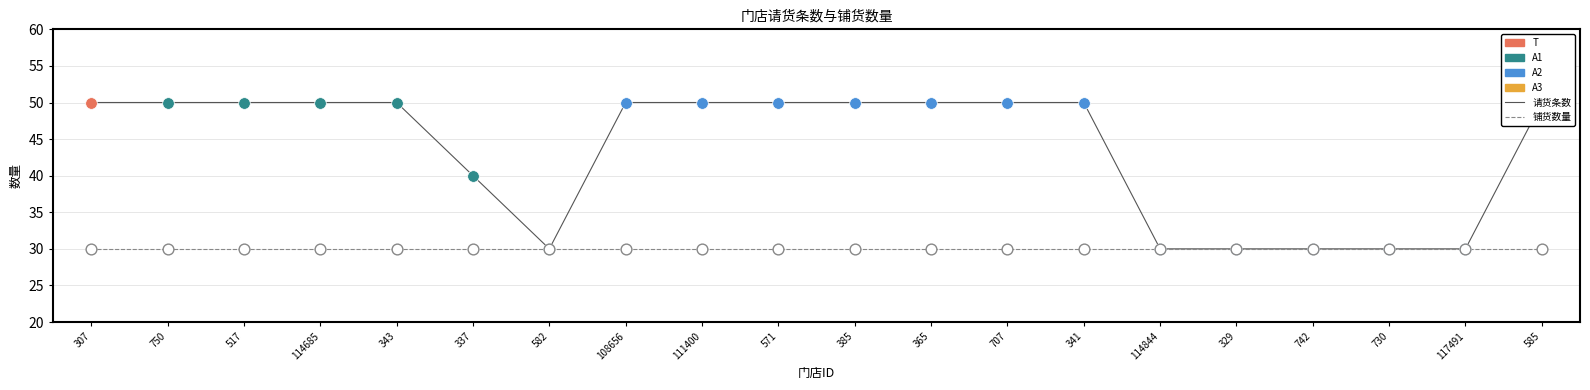

Between 307 and 750, which is larger?

307